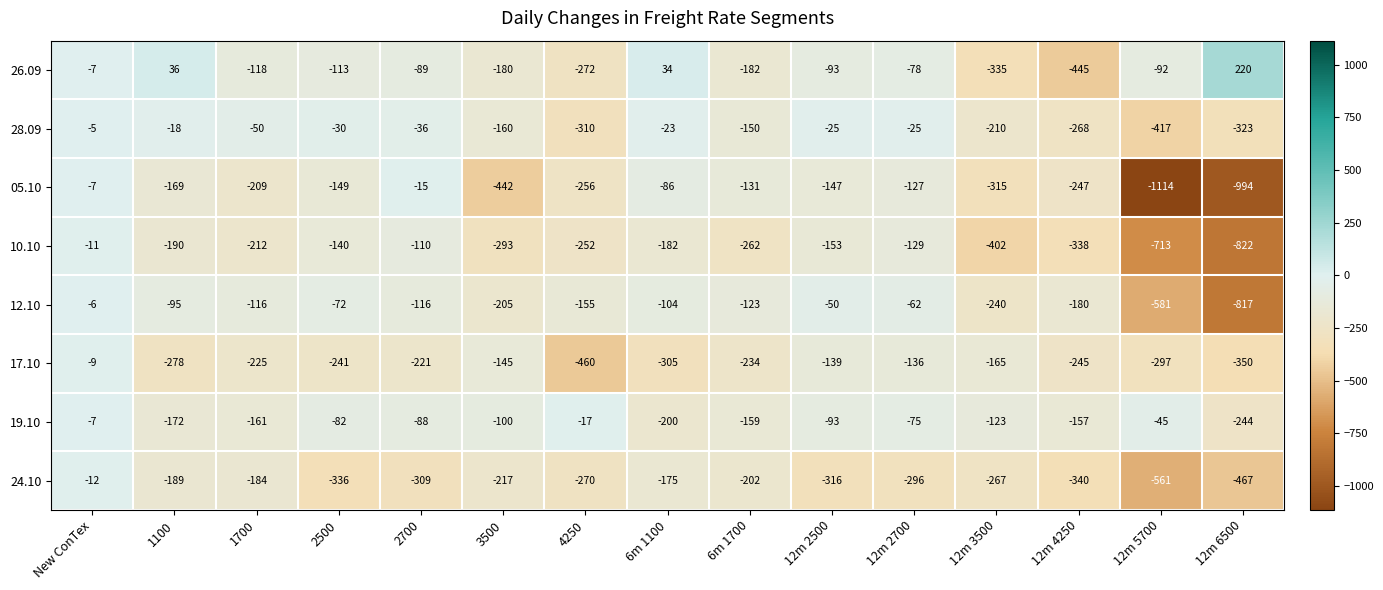

What is the difference between the highest and lowest values at 1100?

314